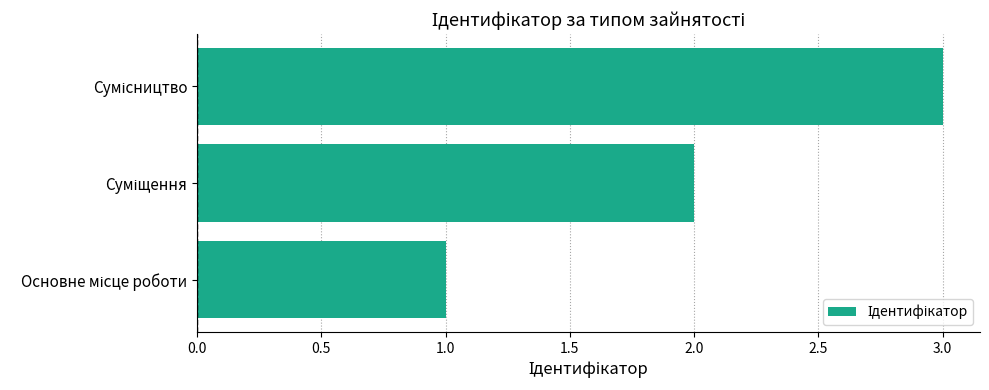

What is the greatest value displayed?

3